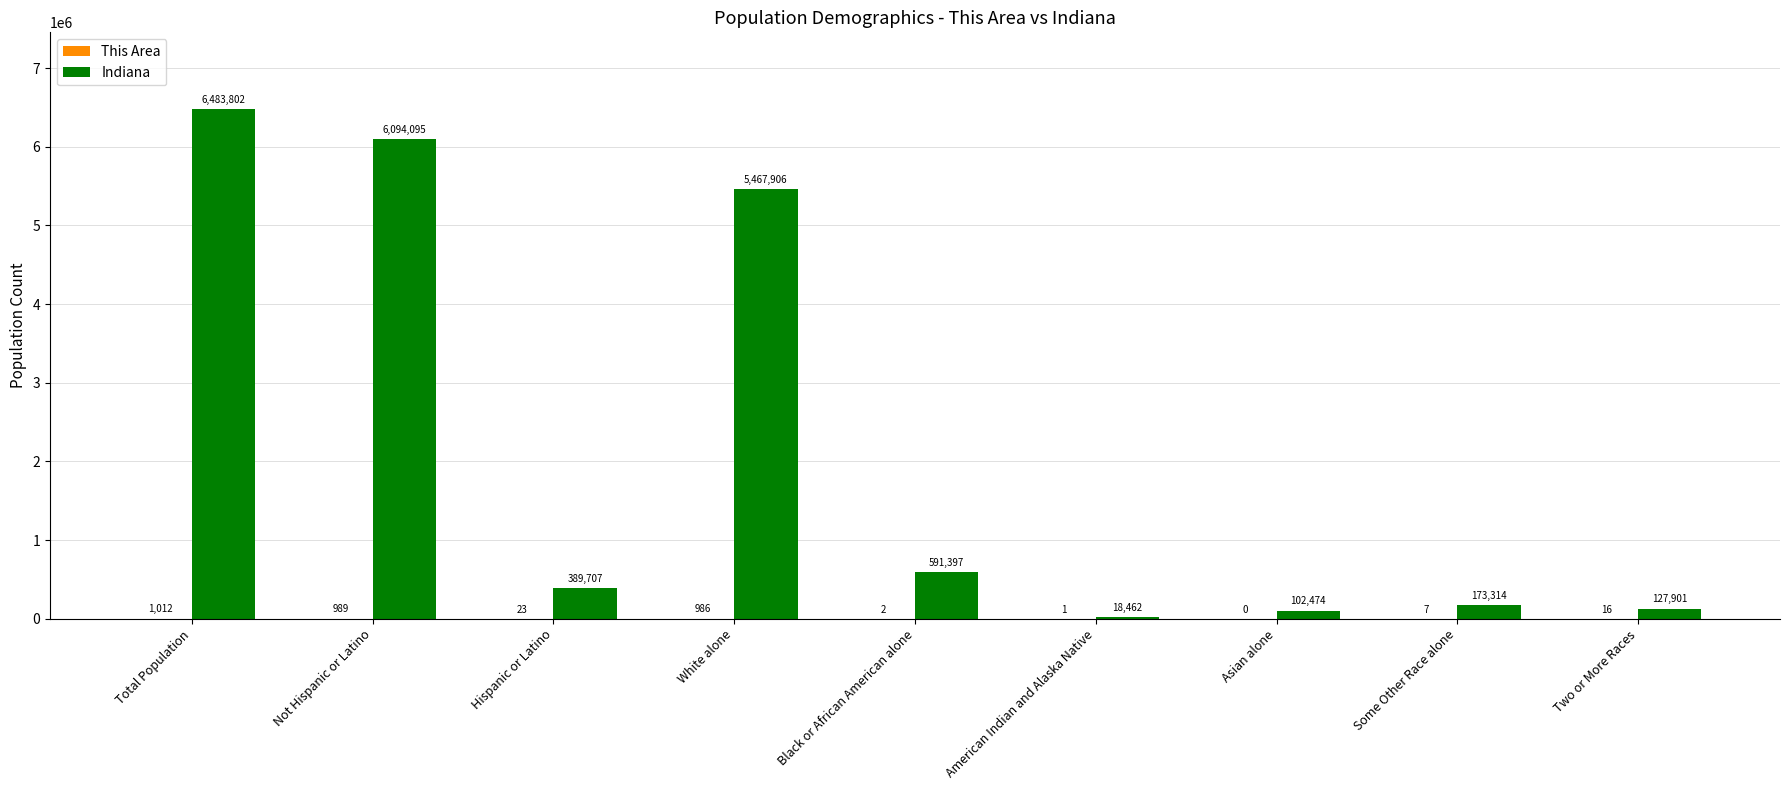

What is the sum of the Indiana values at Not Hispanic or Latino and Asian alone?

6196569